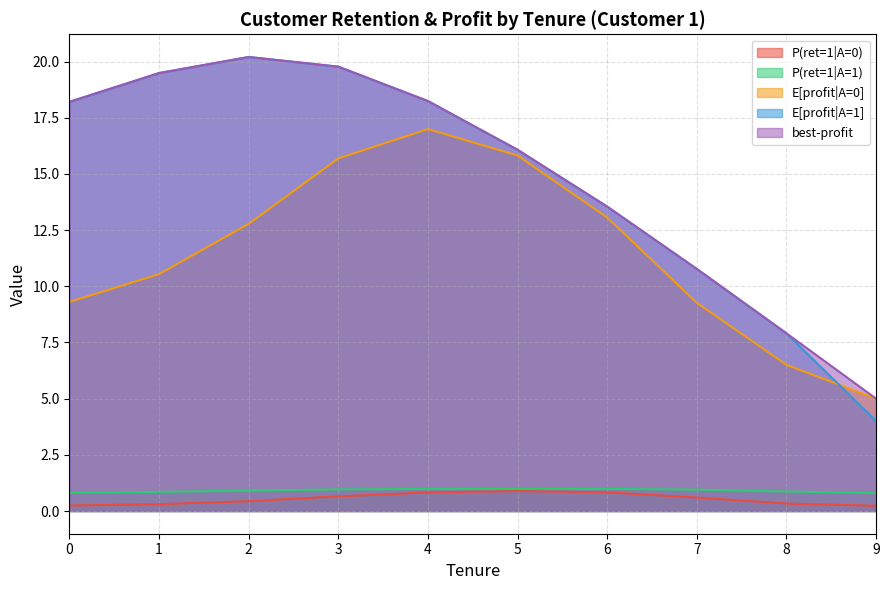

What are all the series names shown in the legend?

P(ret=1|A=0), P(ret=1|A=1), E[profit|A=0], E[profit|A=1], best-profit